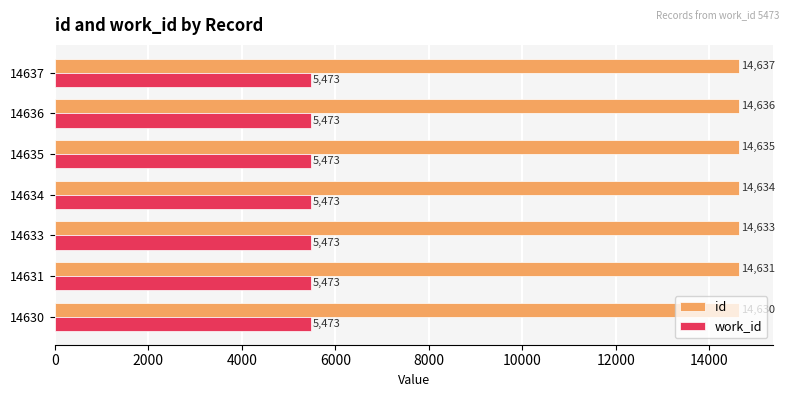

List the series in order of their overall mean, lowest first.

work_id, id